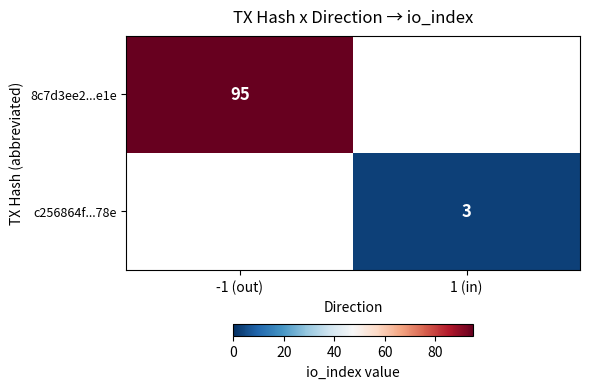

At which category does the chart reach its minimum across all series?

1 (in)